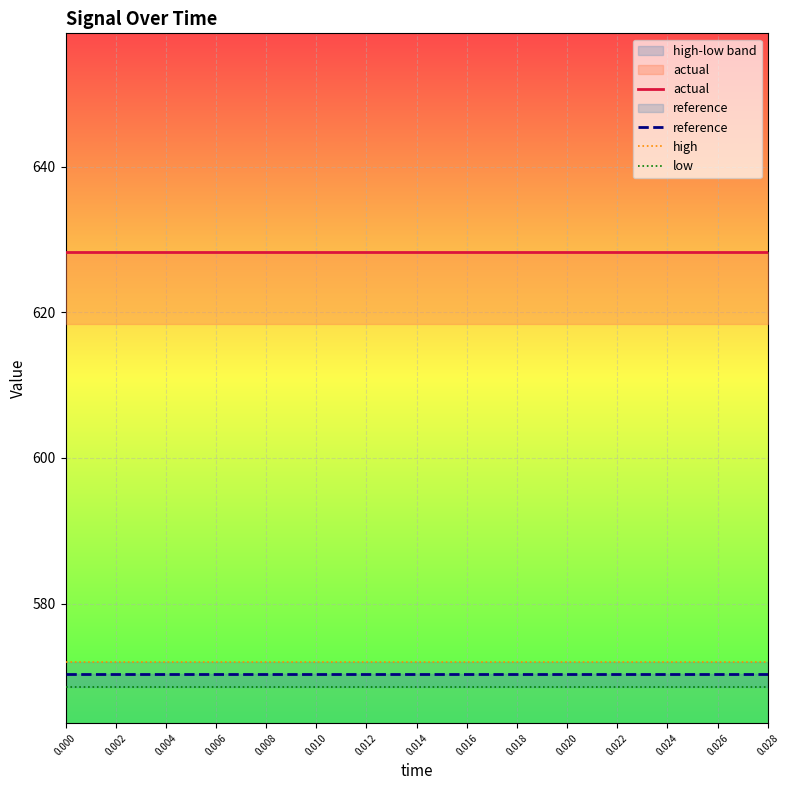

List the series in order of their peak value, lowest first.

low, reference, high, actual